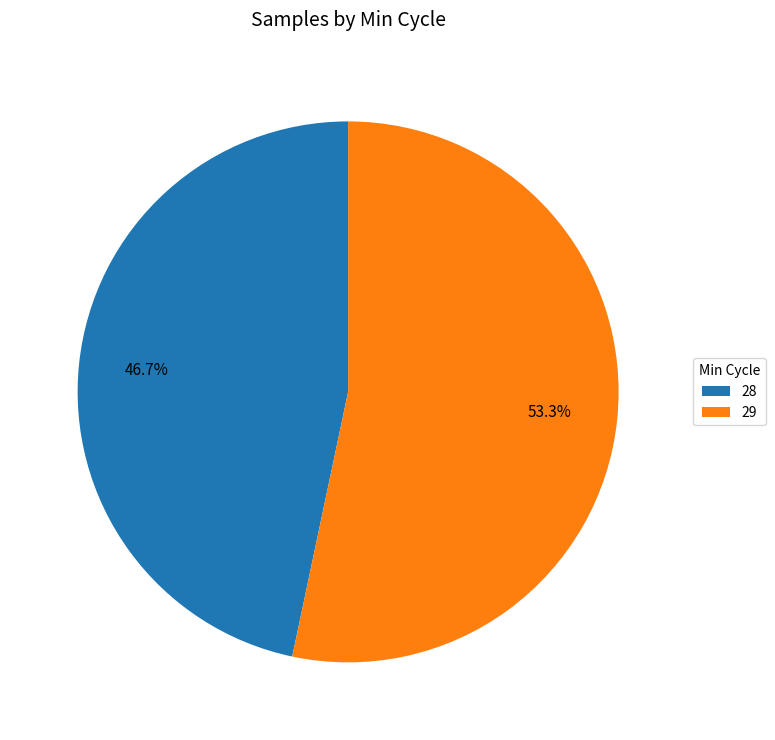

What is the ratio of the value at 29 to the value at 28?

1.1